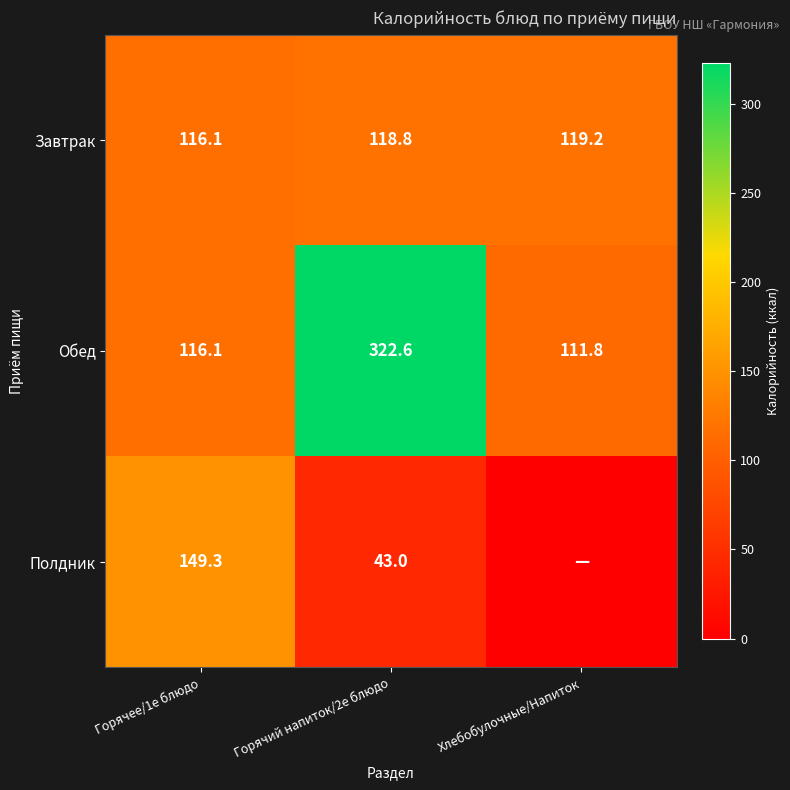

What is the difference between the Завтрак values at Хлебобулочные/Напиток and Горячее/1е блюдо?

3.1